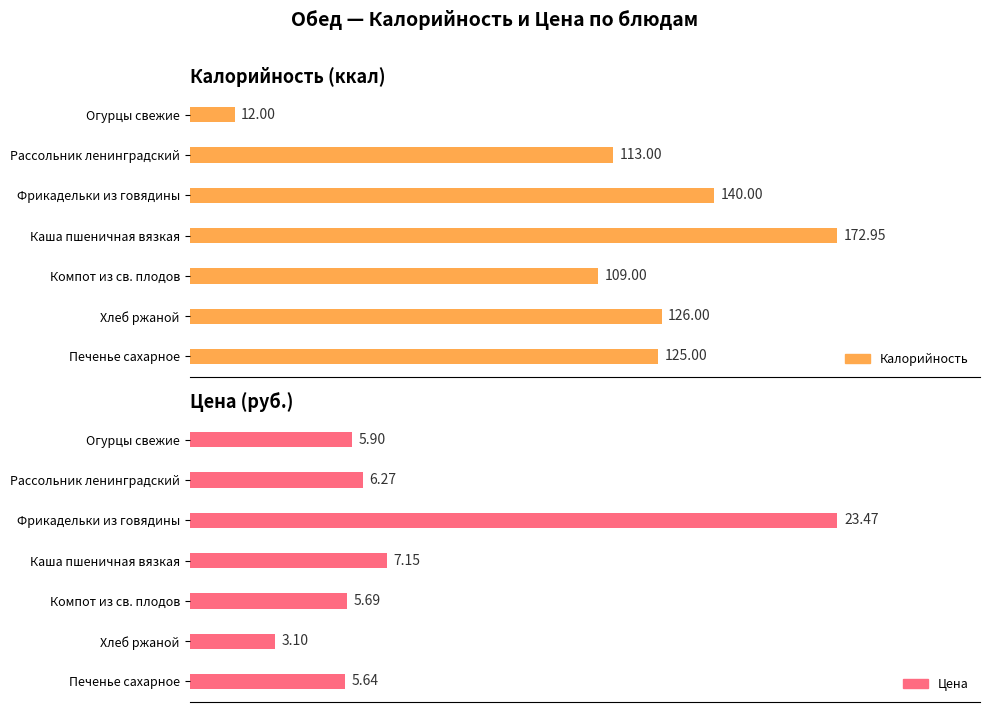

What is the value of the Цена bar at the 6th from the left?

3.1